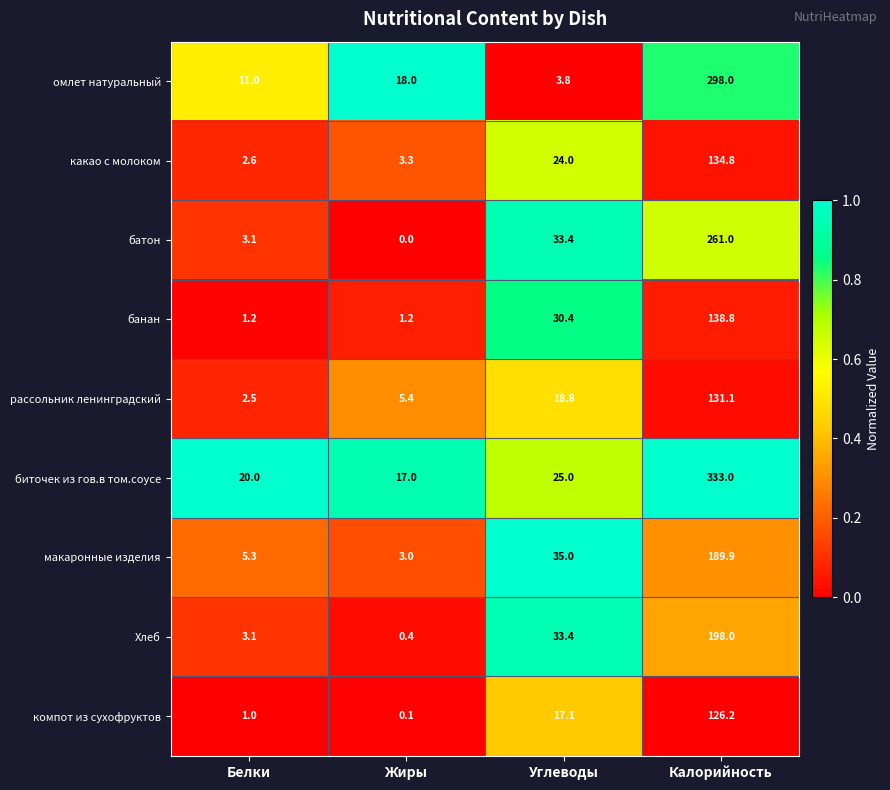

What is the greatest value displayed?

333.0